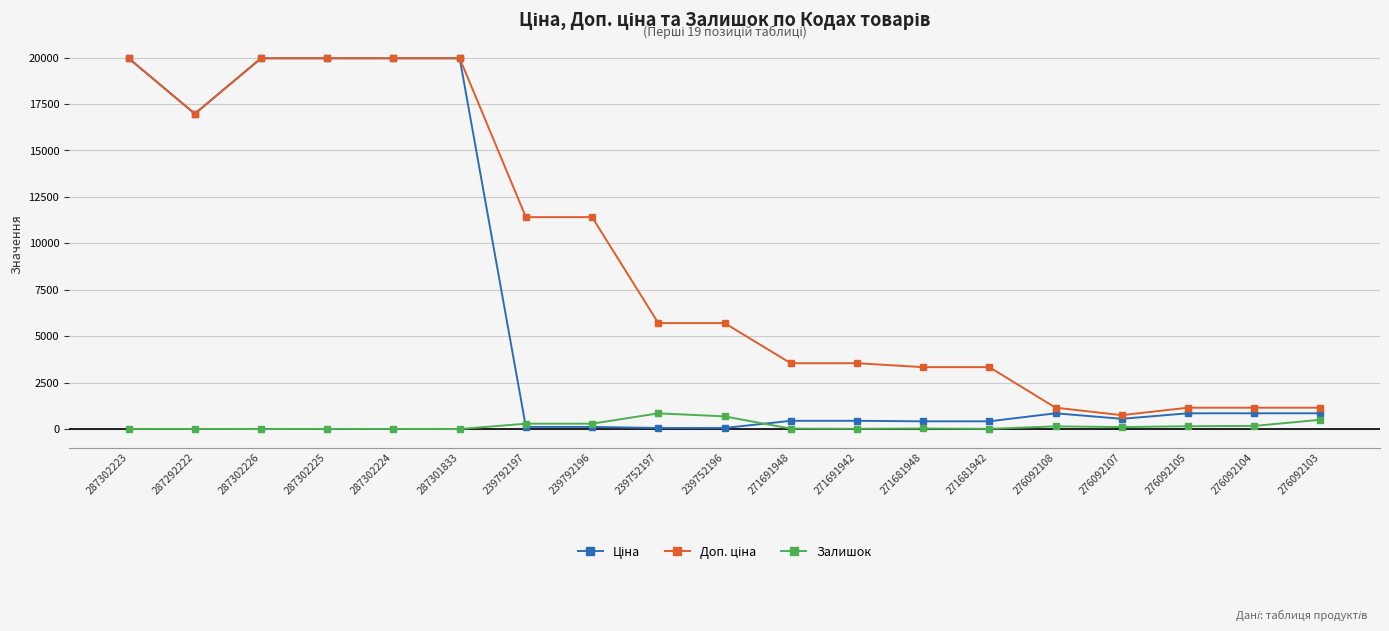

What is the greatest value displayed?

19964.2